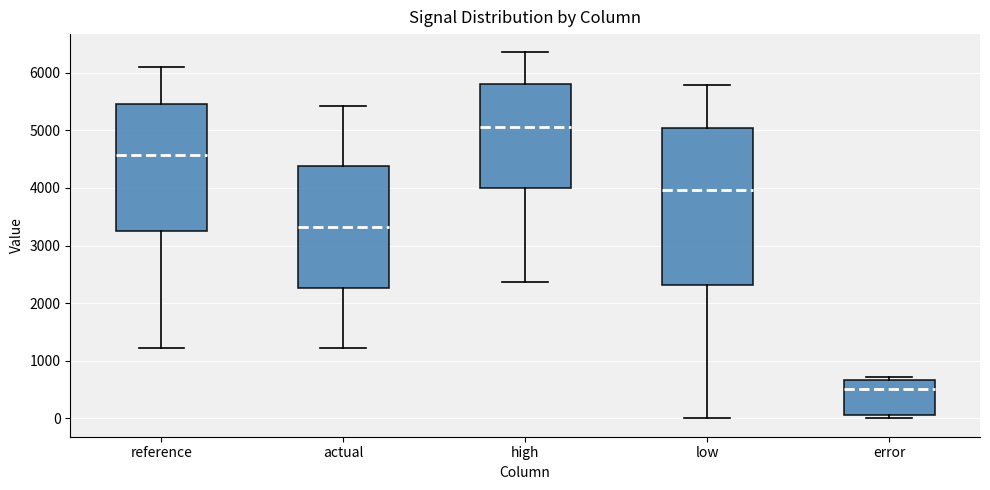

Which box's median line is the lowest?

error